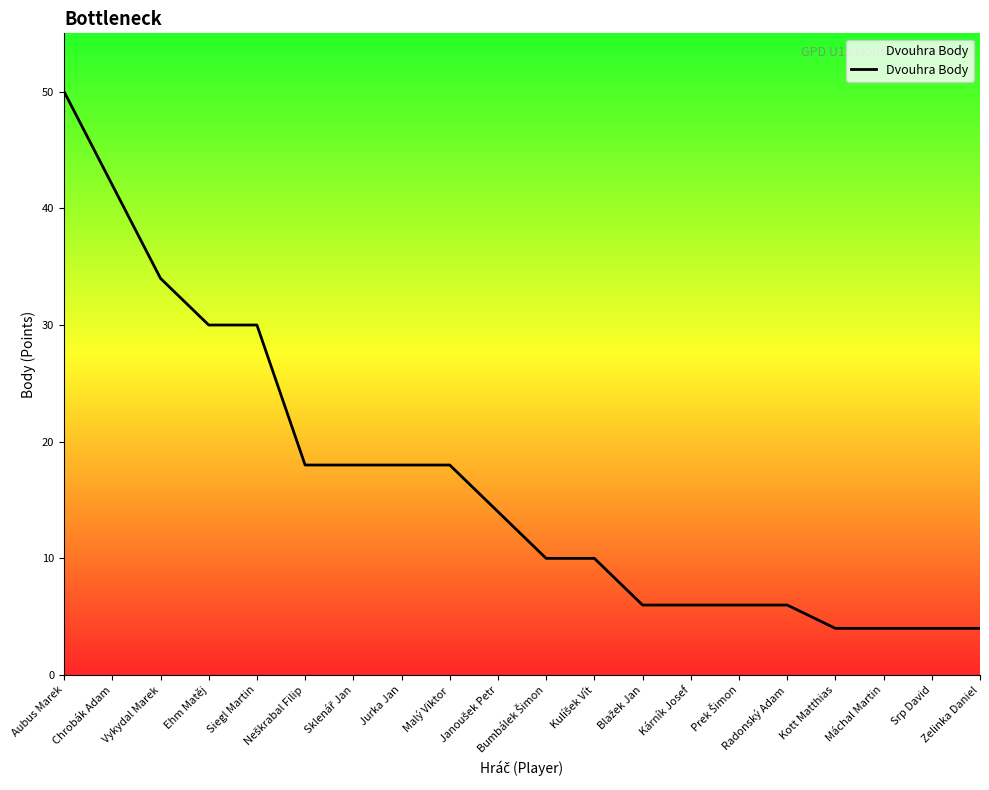

What is the smallest value displayed?

4